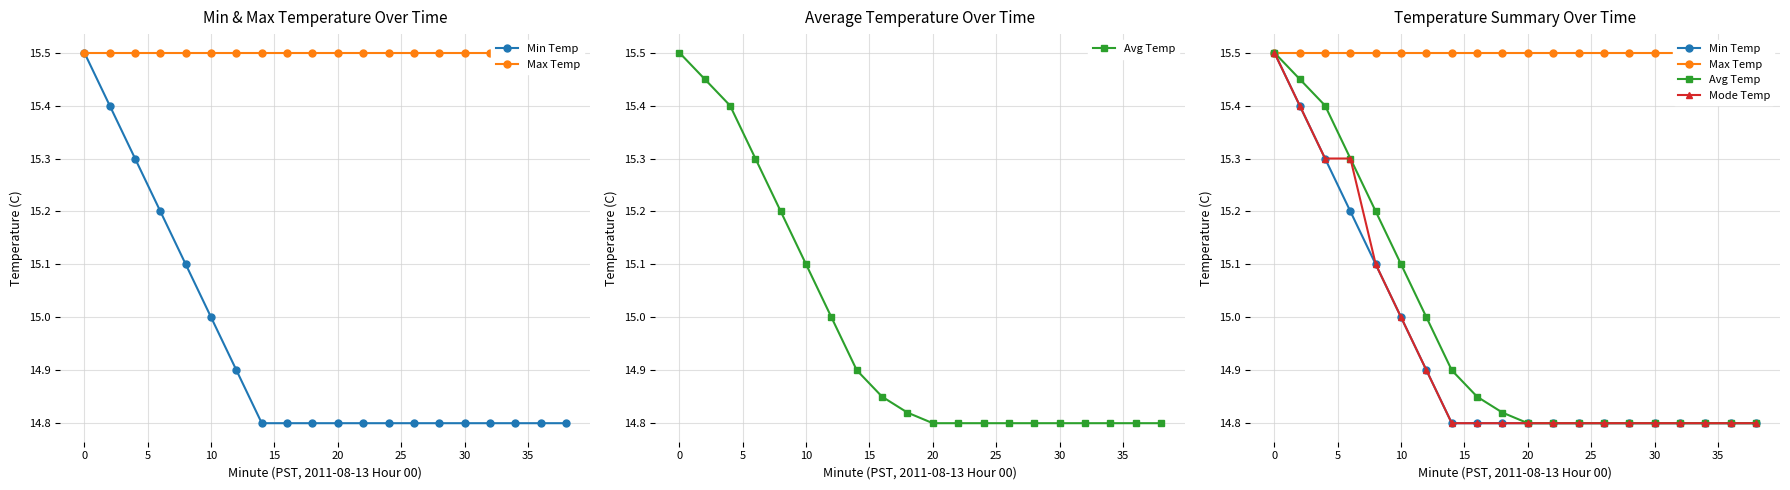

True or false: Min Temp and Mode Temp cross at least once.

False